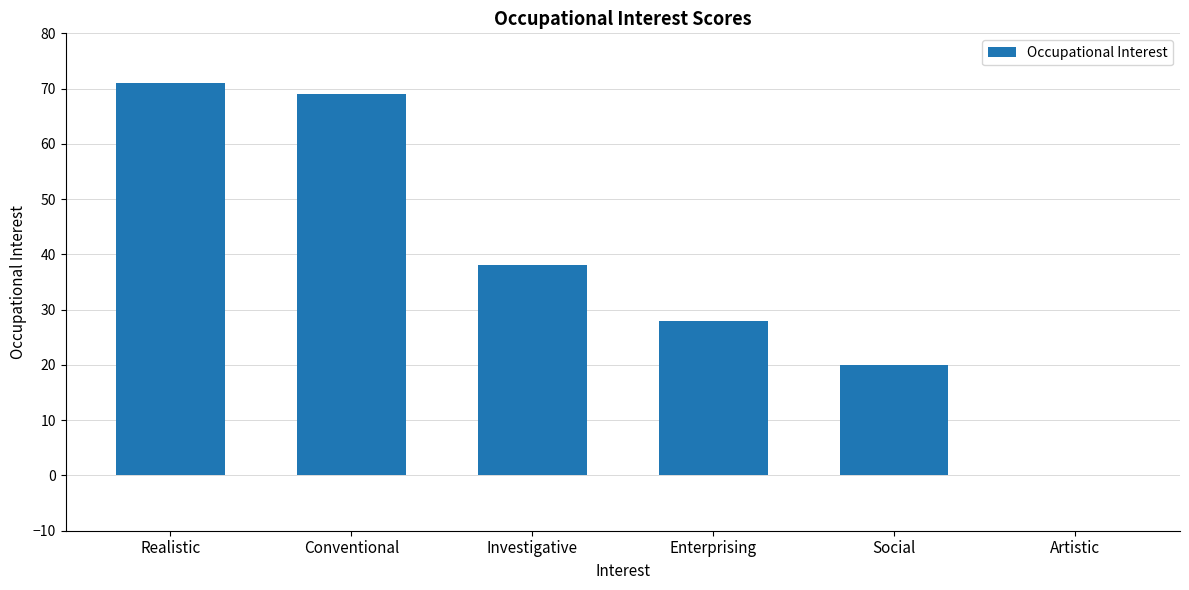

What is the difference between the values at Social and Conventional?

49